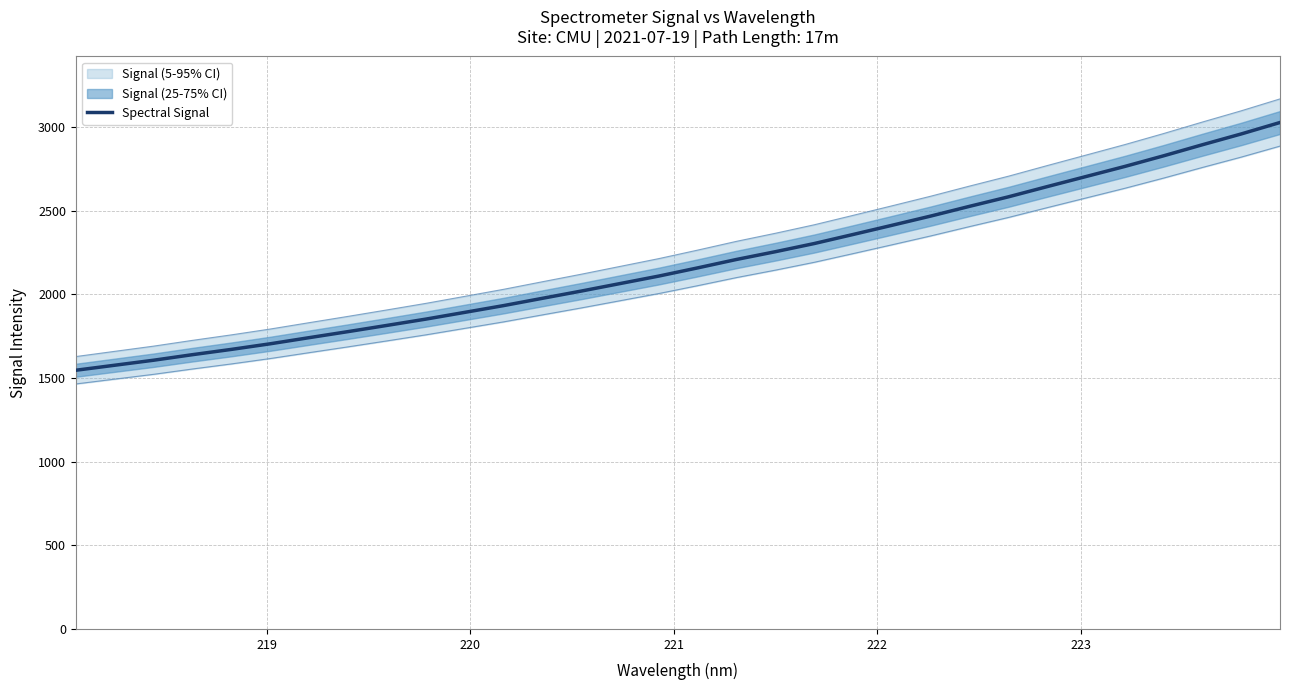

What is the lowest value of the Spectral Signal series?

1546.0